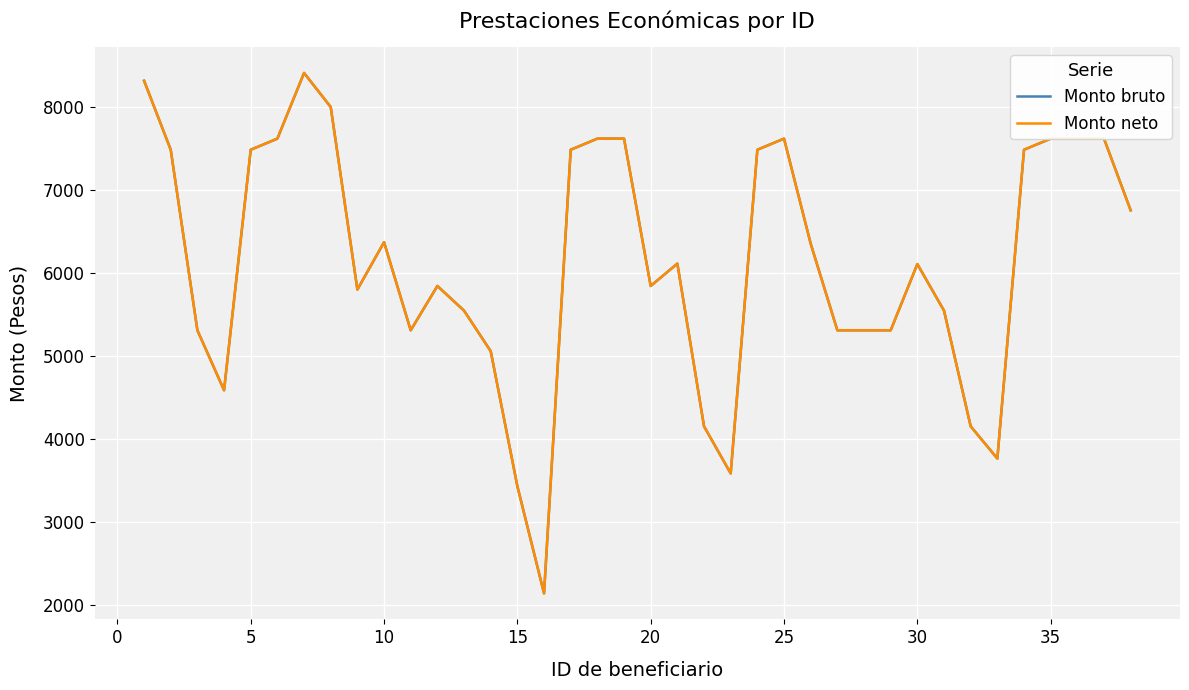

True or false: Monto neto and Monto bruto intersect in this chart.

False